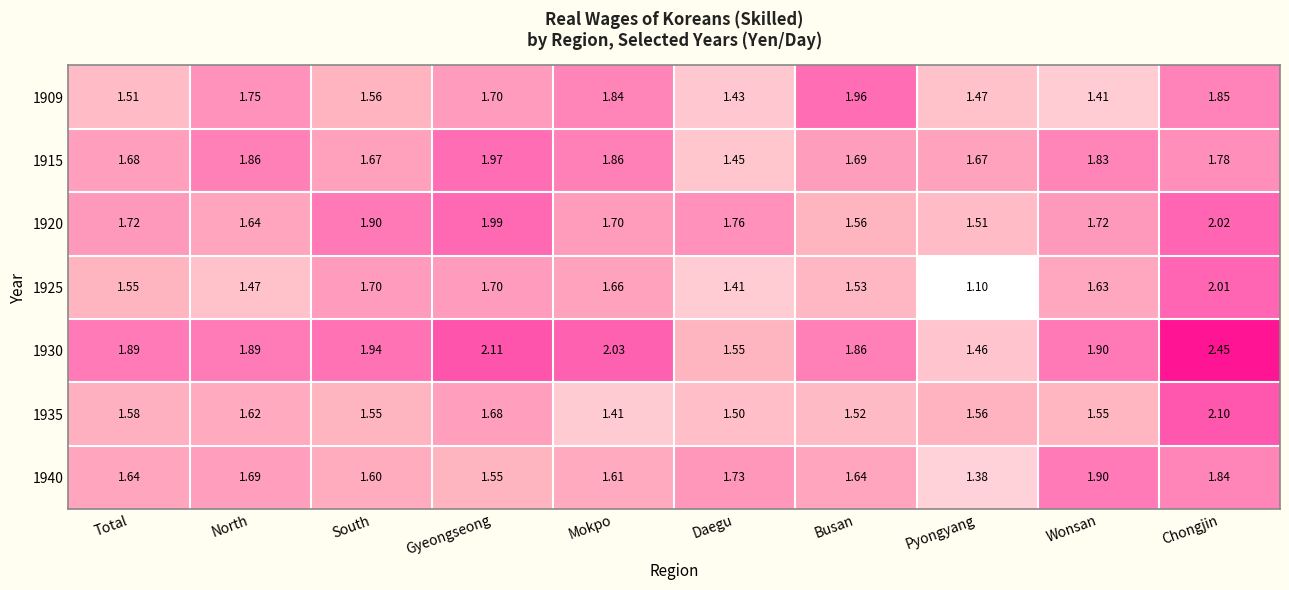

Rank the categories by 1909 value from highest to lowest.

Busan, Chongjin, Mokpo, North, Gyeongseong, South, Total, Pyongyang, Daegu, Wonsan